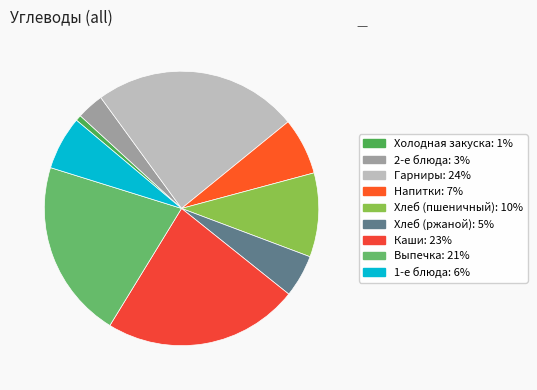

Which slice is the smallest?

Холодная закуска